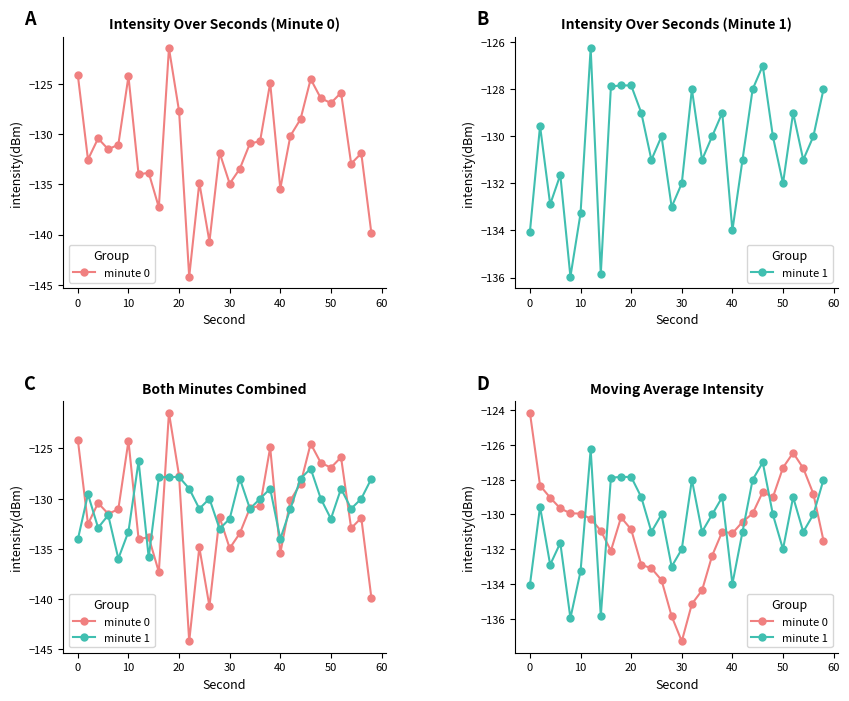

Does the chart display data point markers on the line(s)?

Yes